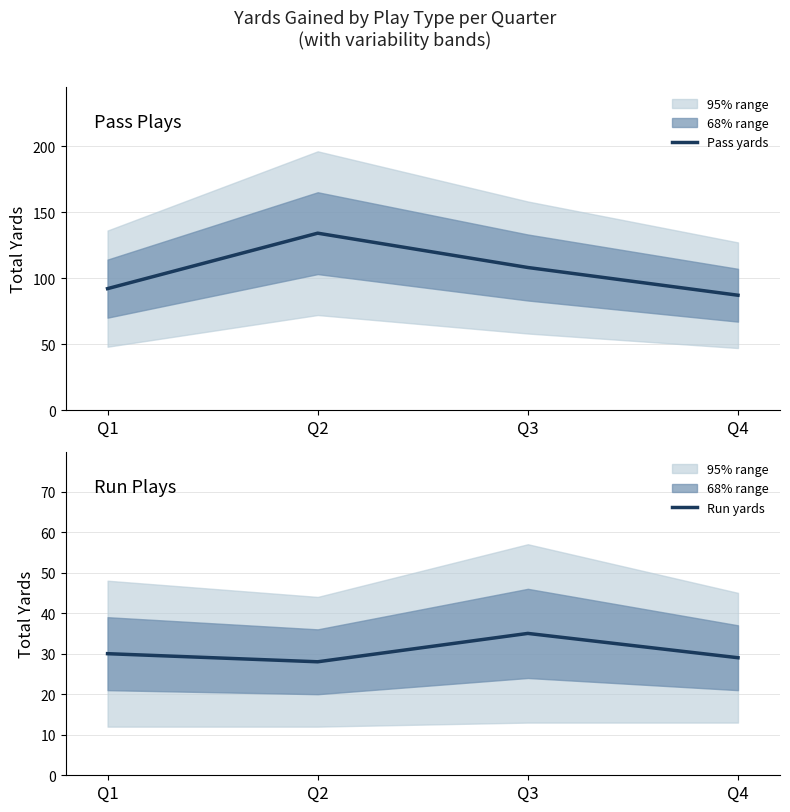

Reading right to left, extract all data points from this chart.

Pass yards: 87	108	134	92
Run yards: 29	35	28	30